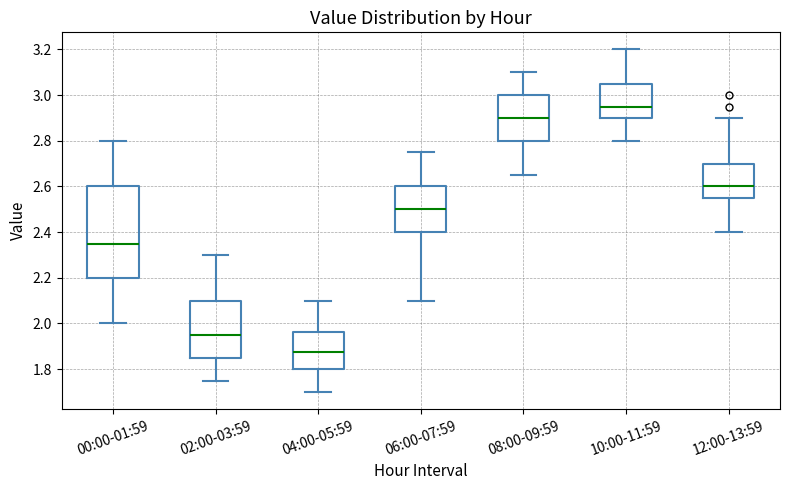

Reading left to right, transcribe this box plot: for each box, give where its median line is, the range the box spans, and where its two whiskers end, as read against the y-axis. The values are not printed on the chart, so give them approximately, as read against the axis.

00:00-01:59: median 2.36, box 2.20 to 2.60, whiskers 2.00 to 2.80
02:00-03:59: median 1.96, box 1.86 to 2.10, whiskers 1.76 to 2.30
04:00-05:59: median 1.88, box 1.80 to 1.96, whiskers 1.70 to 2.10
06:00-07:59: median 2.50, box 2.40 to 2.60, whiskers 2.10 to 2.76
08:00-09:59: median 2.90, box 2.80 to 3.00, whiskers 2.66 to 3.10
10:00-11:59: median 2.96, box 2.90 to 3.06, whiskers 2.80 to 3.20
12:00-13:59: median 2.60, box 2.56 to 2.70, whiskers 2.40 to 2.90